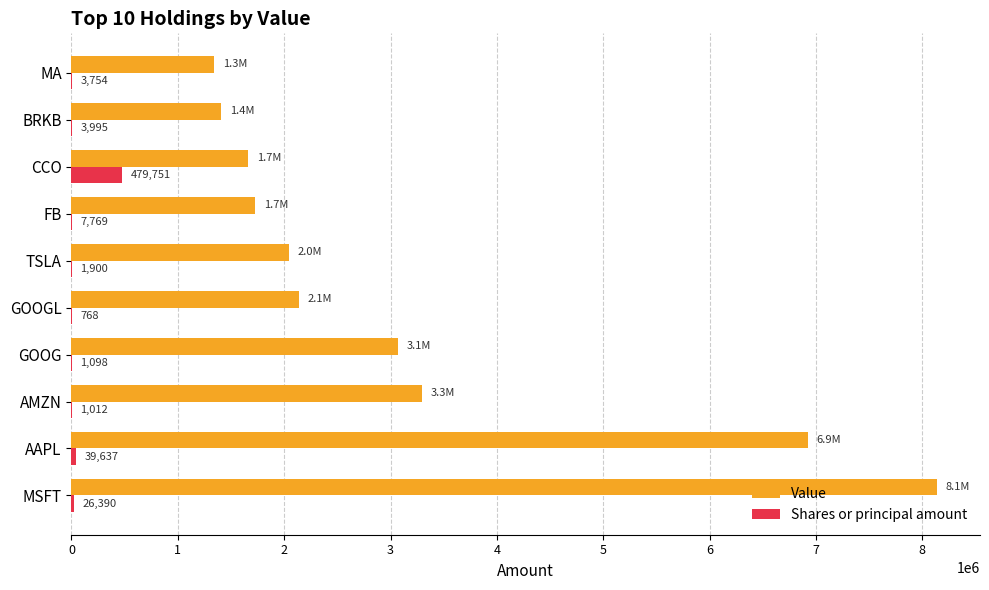

At which category is the sum across all series the highest?

MSFT